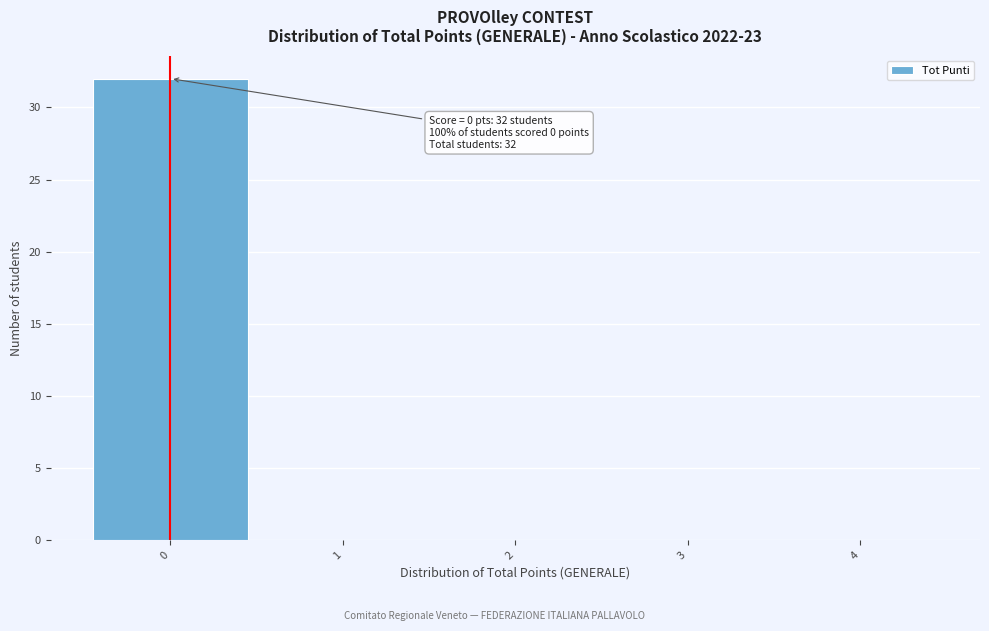

Which range on the x-axis has the tallest bar?

-0.5 to 0.5